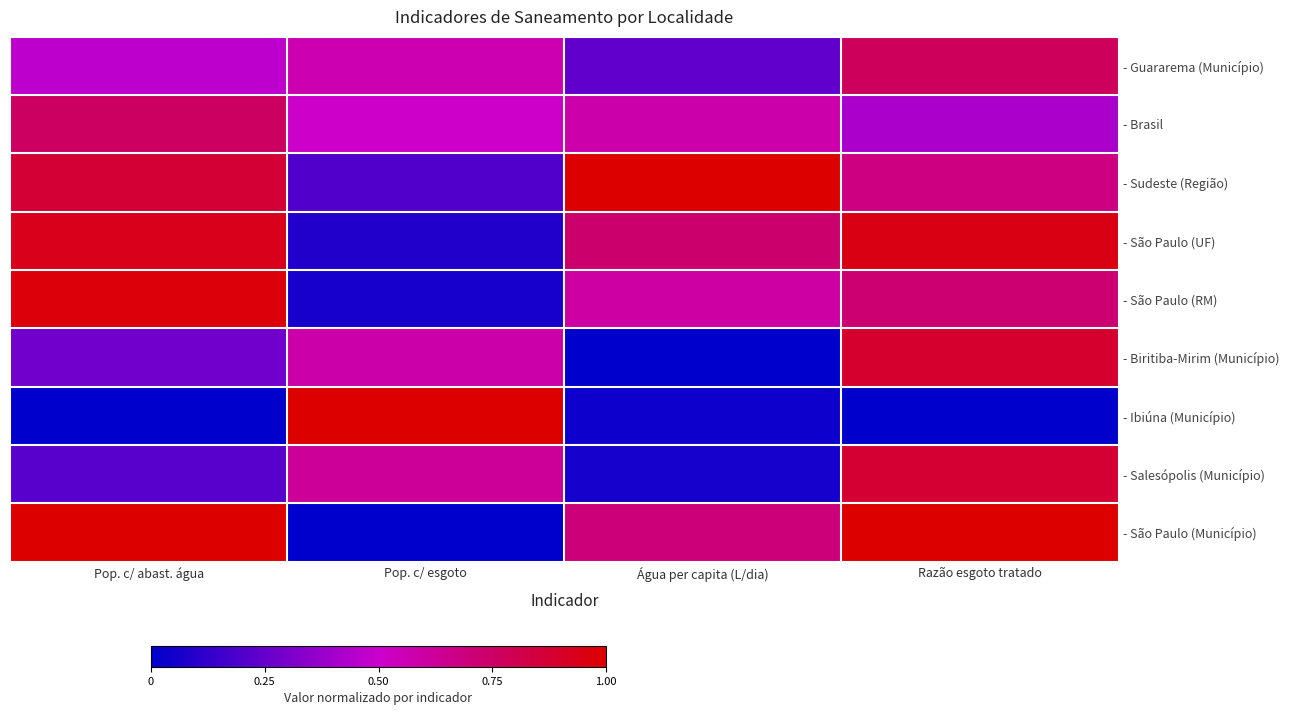

Between Pop. c/ abast. água and Pop. c/ esgoto, which series saw the biggest shift?

- Ibiúna (Município)